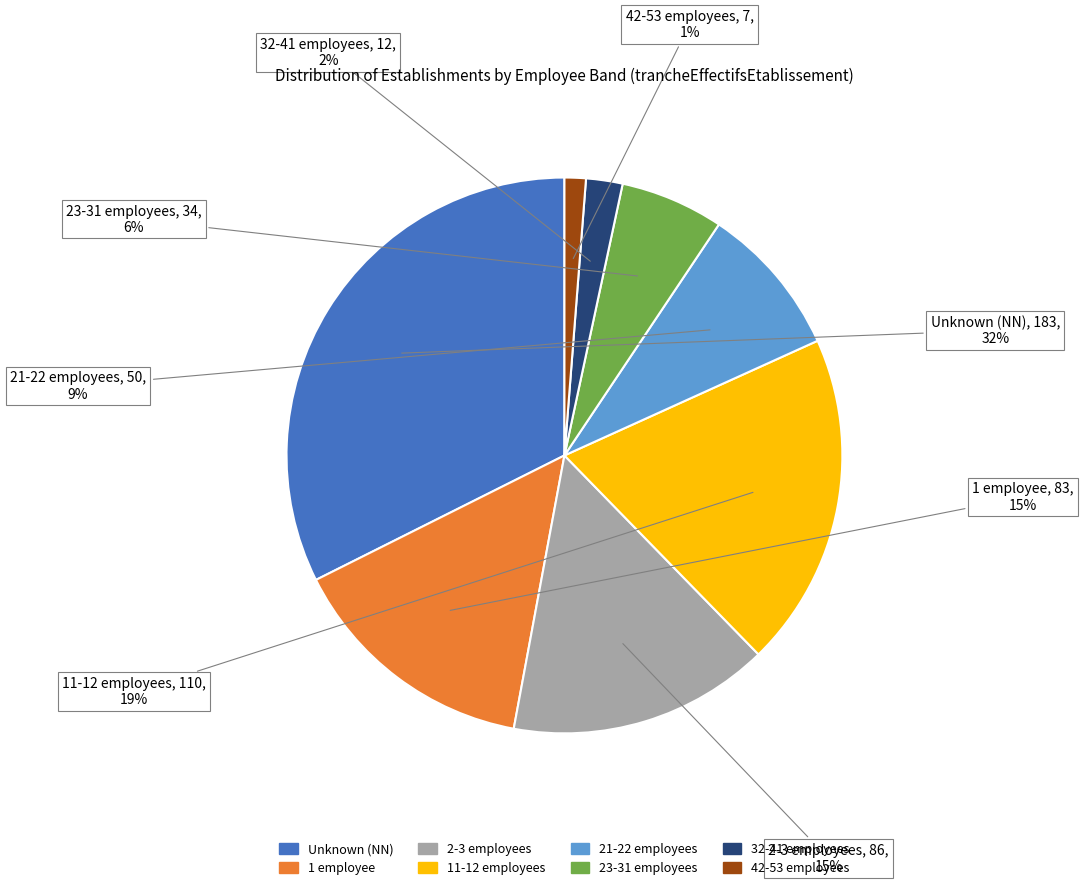

How many slices are in this pie chart?

8